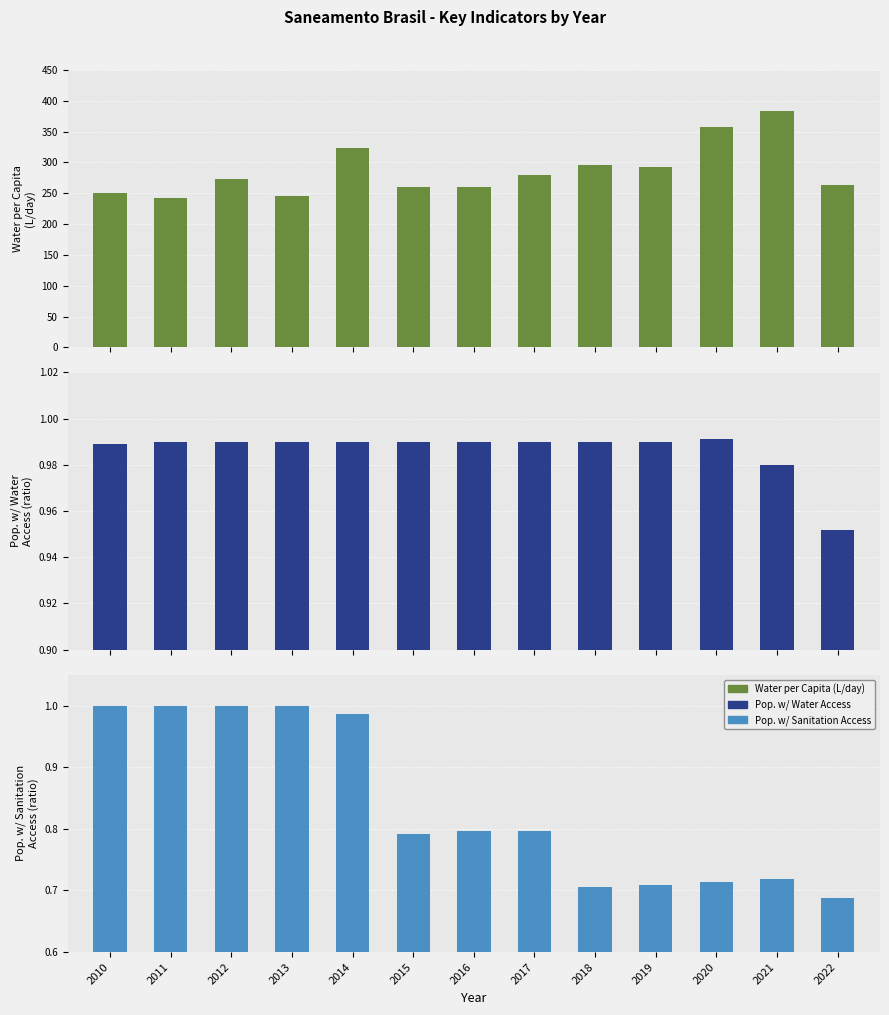

What is the difference between the highest and lowest values at 2019?

292.7